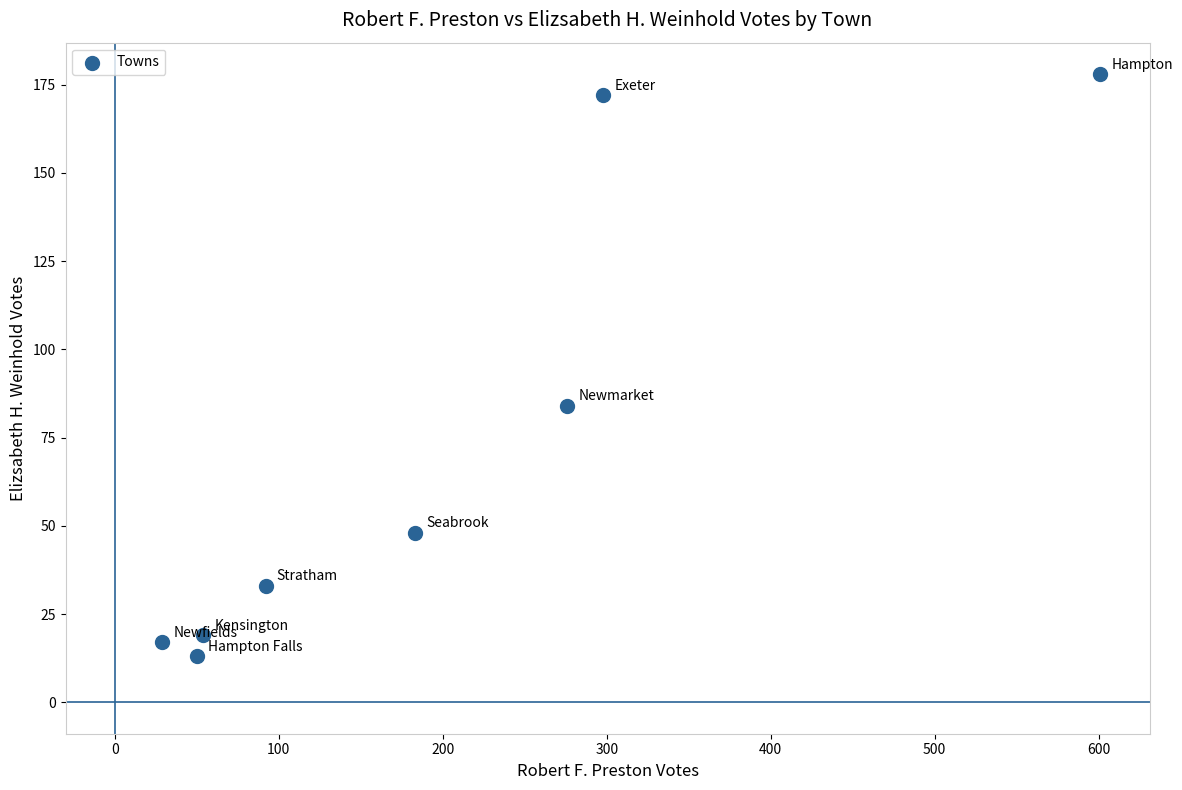

What Y value in the scatter plot is closest to 95?

84